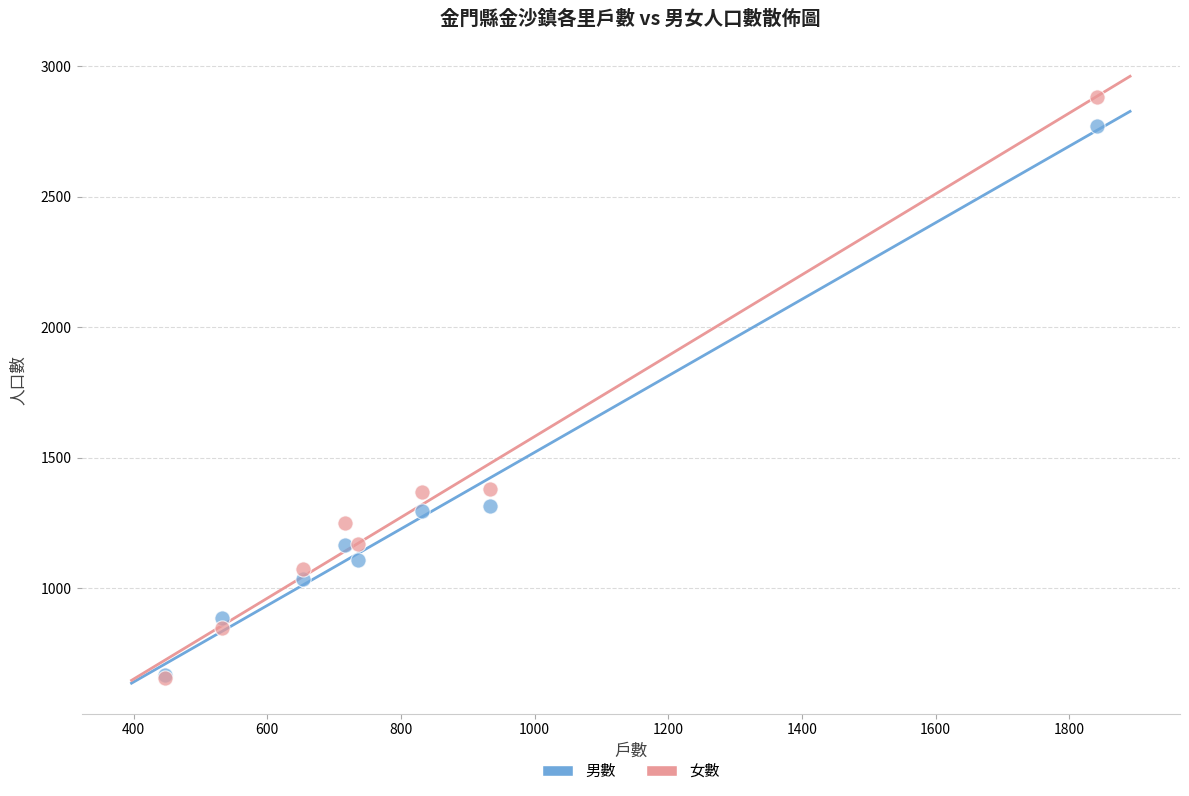

Which series contains the highest Y value?

女數